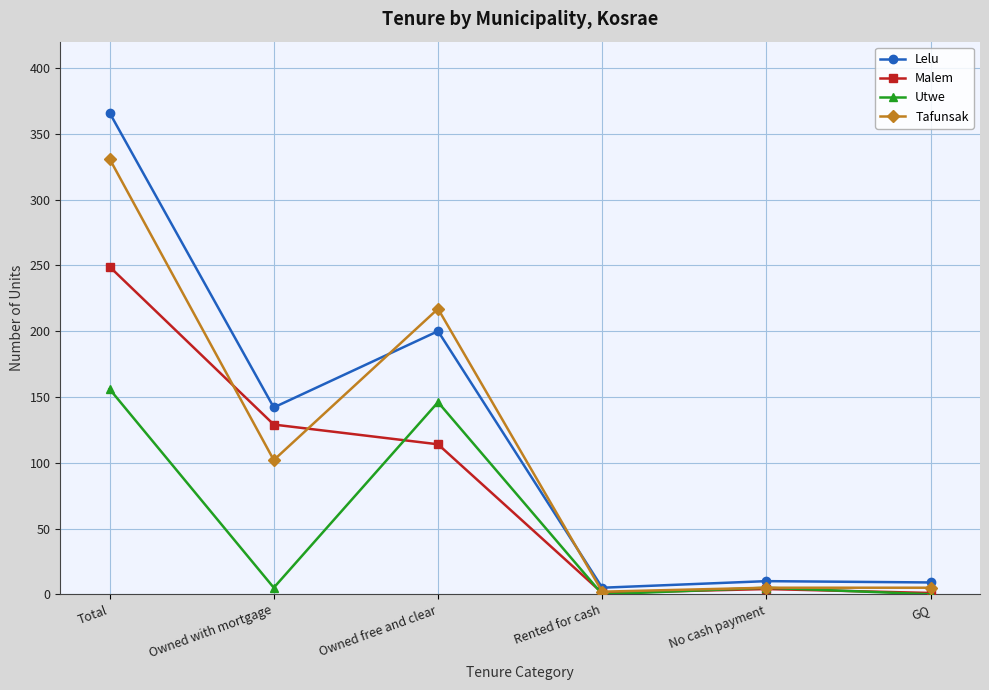

What is the label of the 4th point from the left?

Rented for cash